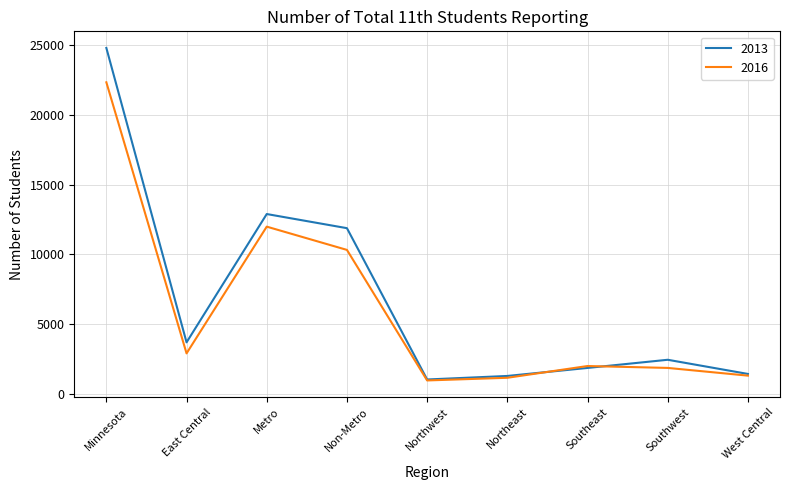

List the series in order of their peak value, highest first.

2013, 2016